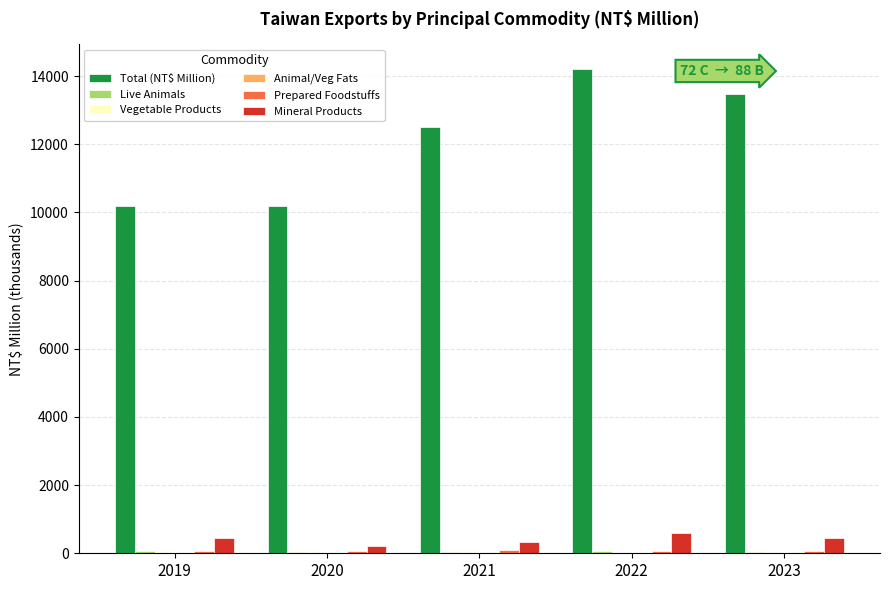

The Total (NT$ Million) series shows 5314.2 at 2020. True or false?

False